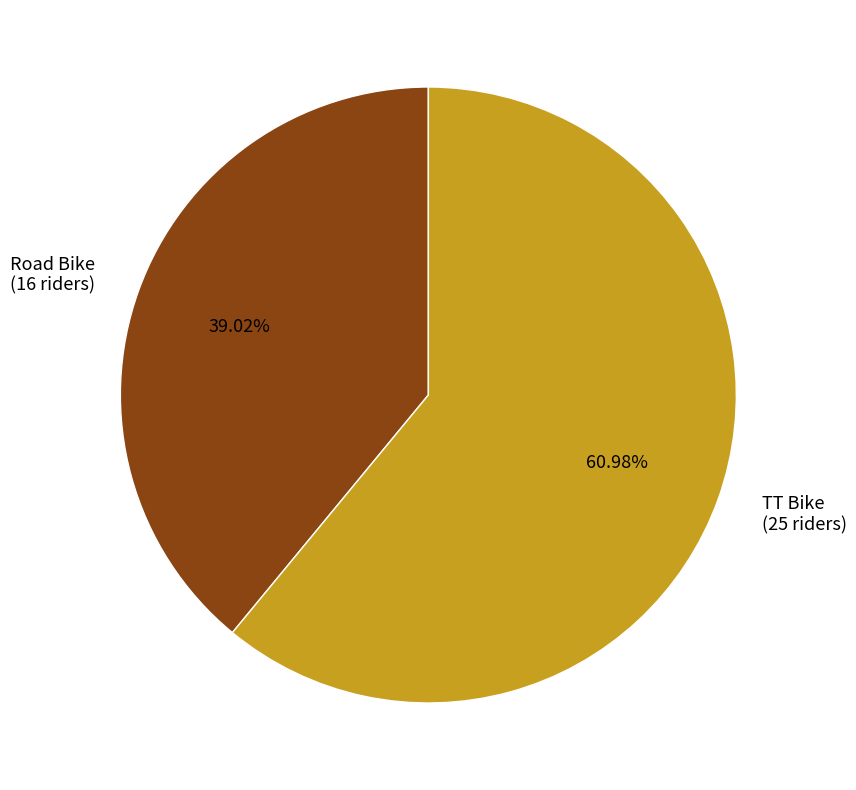

True or false: TT Bike accounts for 47% of the total.

False